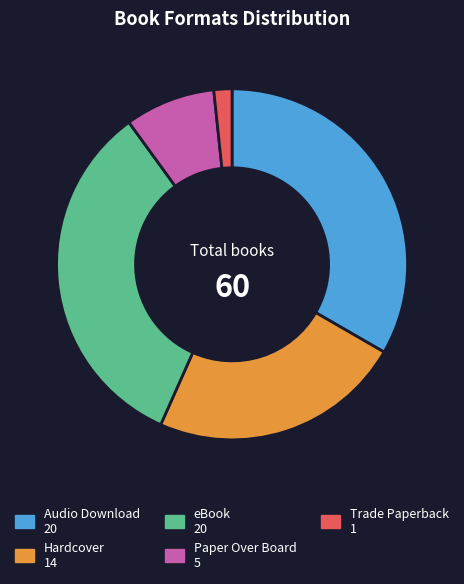

Does any single category account for the majority?

No